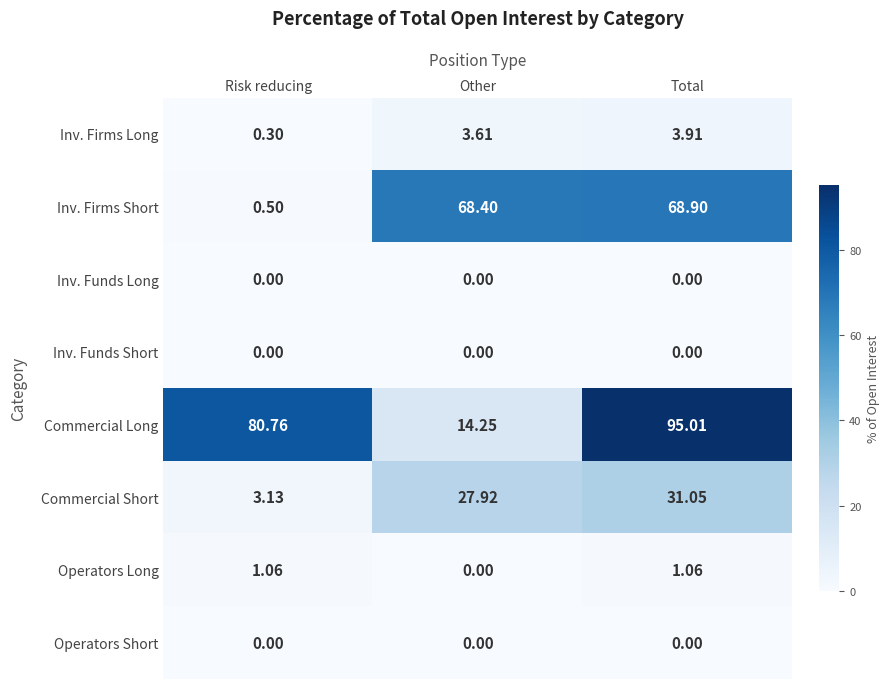

List the labels in order of Commercial Long value, smallest first.

Other, Risk reducing, Total